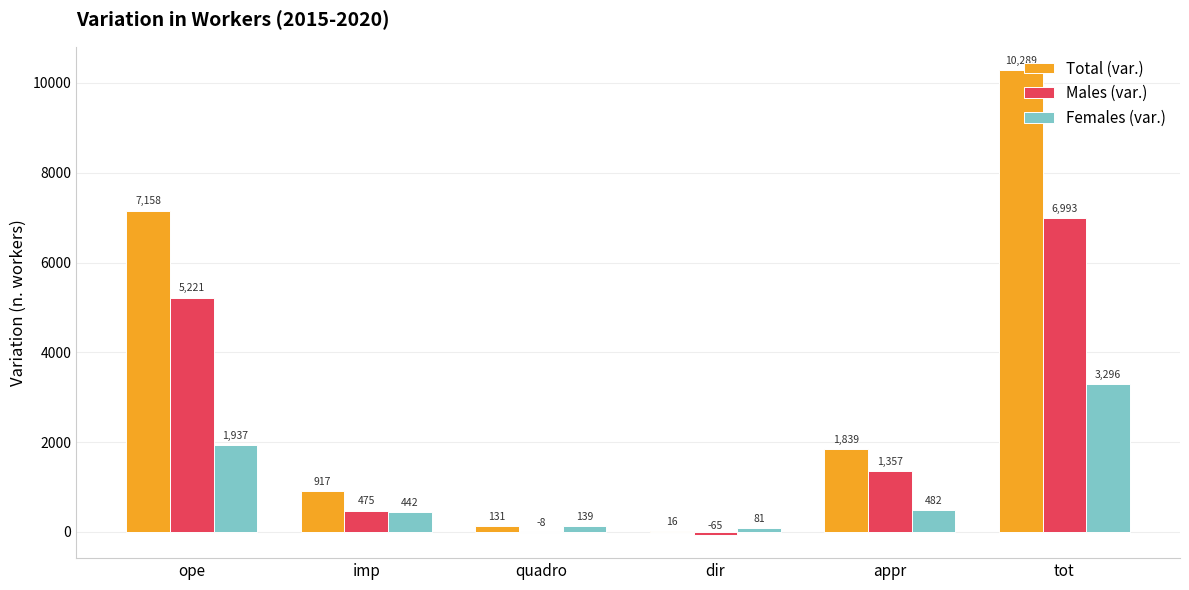

Are the bars horizontal?

No